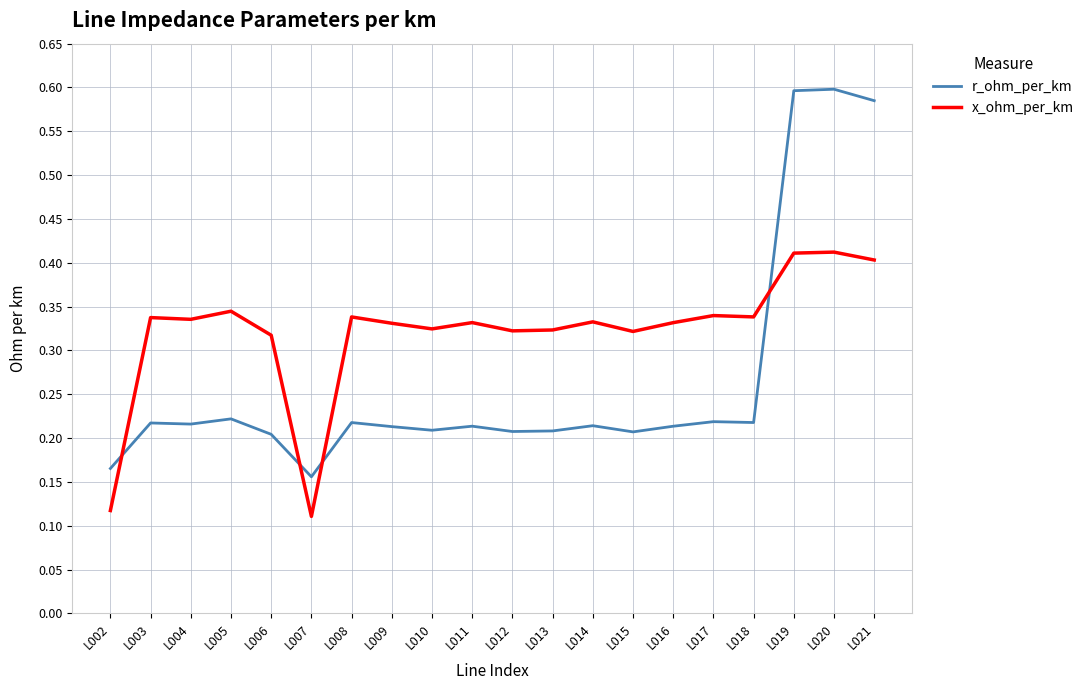

Is it true that r_ohm_per_km equals 0.3 at L004?

False